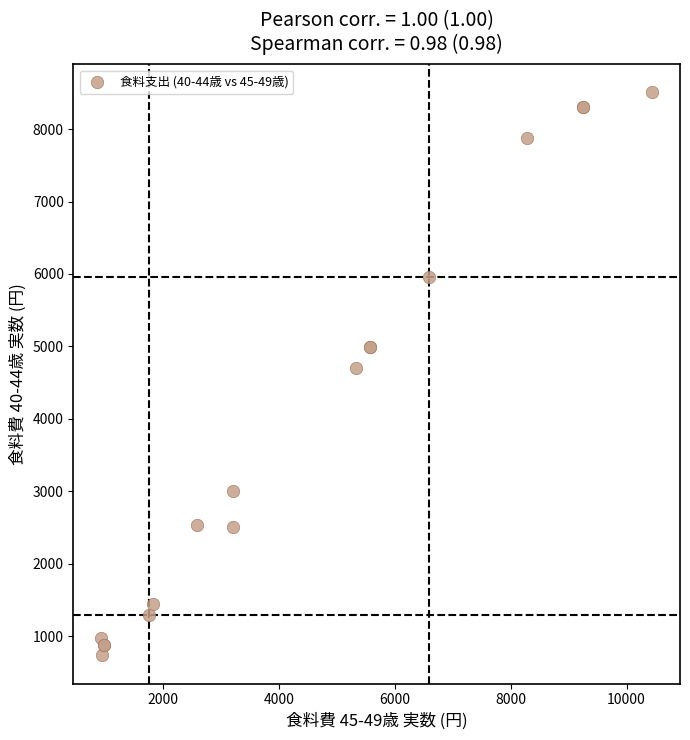

What Y value in the scatter plot is closest to 4620?

4706